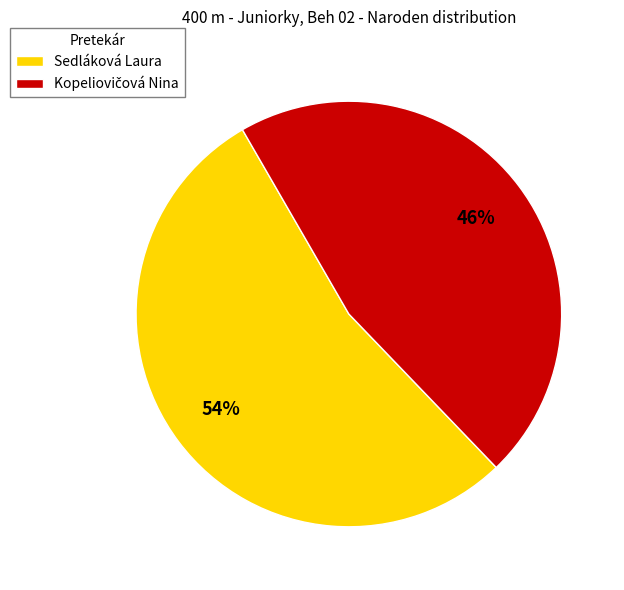

Which category has the biggest portion of the pie?

Sedláková Laura